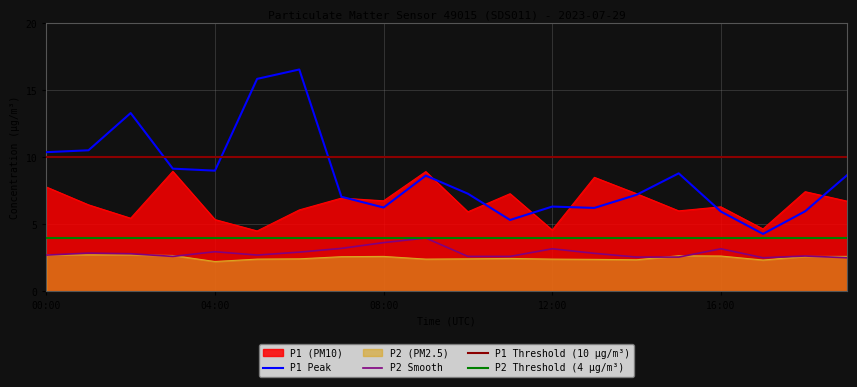

How many data points in P1_peak are above 8?

10